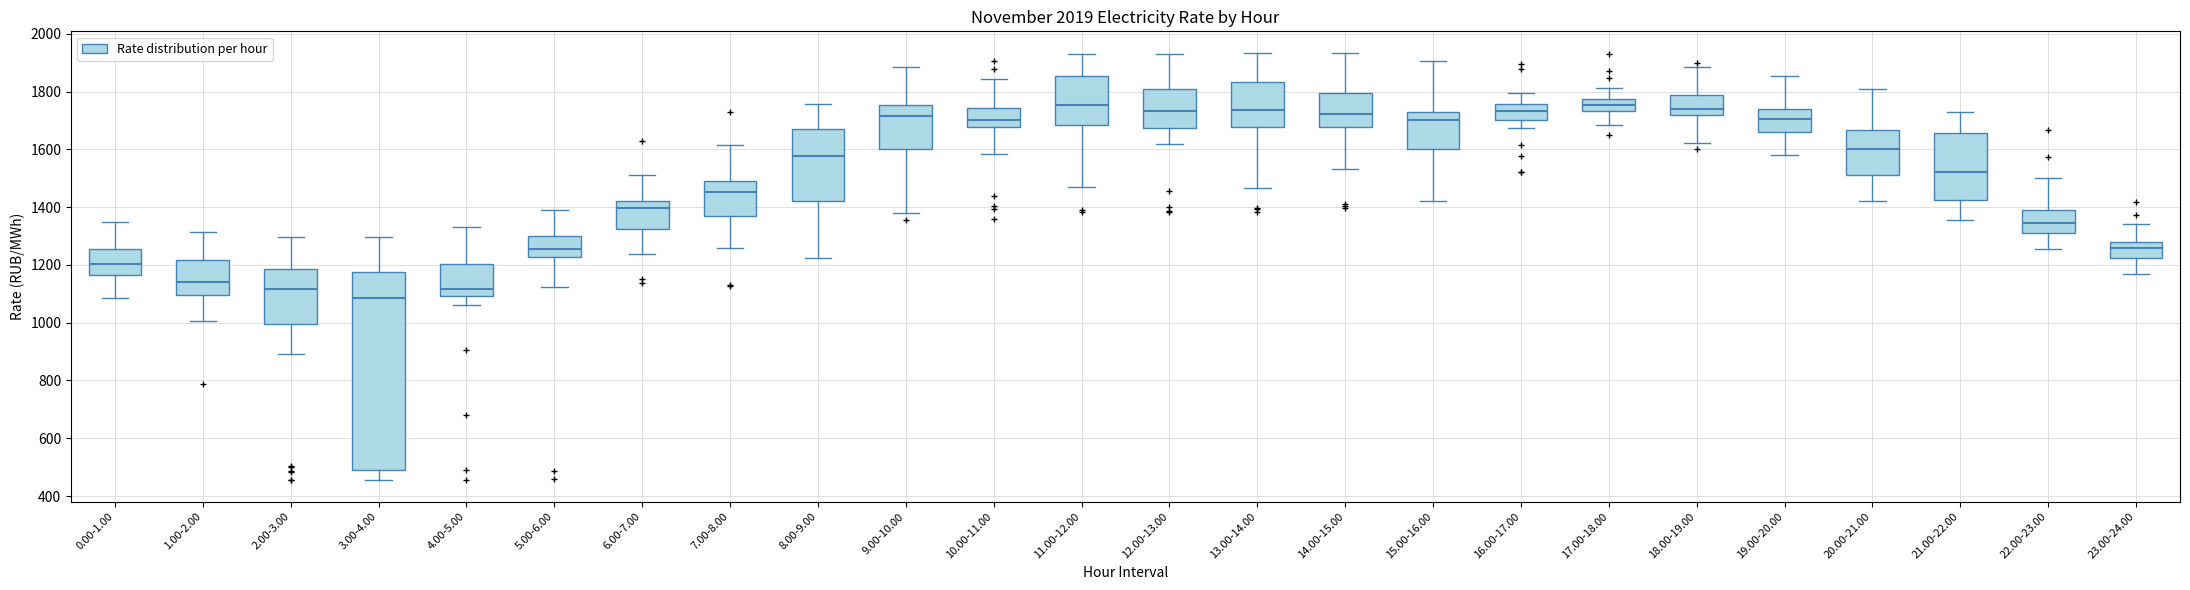

Which box's median line is the lowest?

3.00-4.00